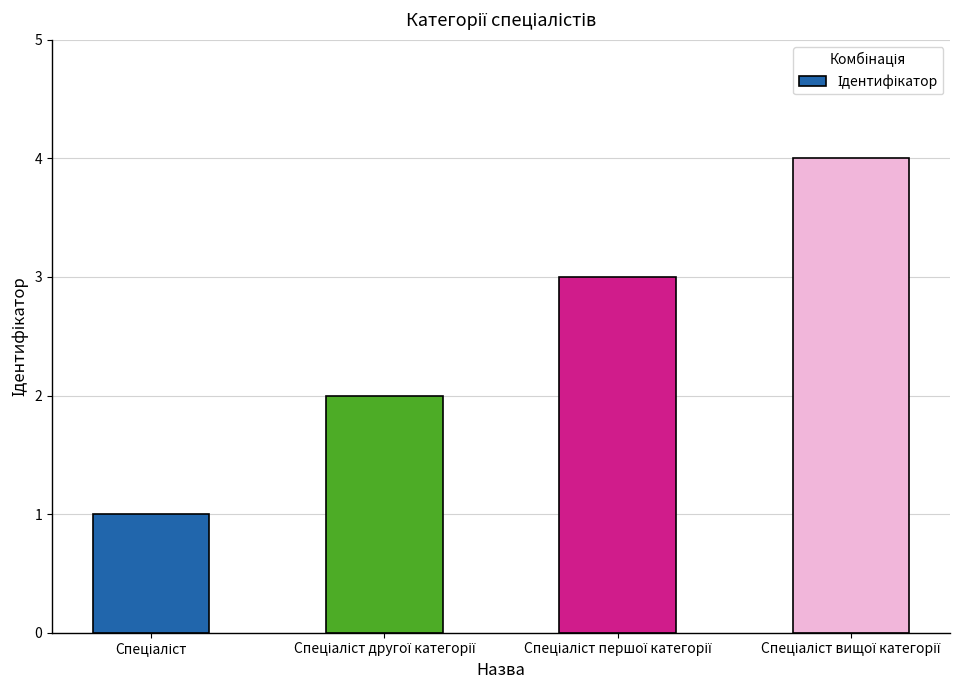

What is the sum of all values?

10